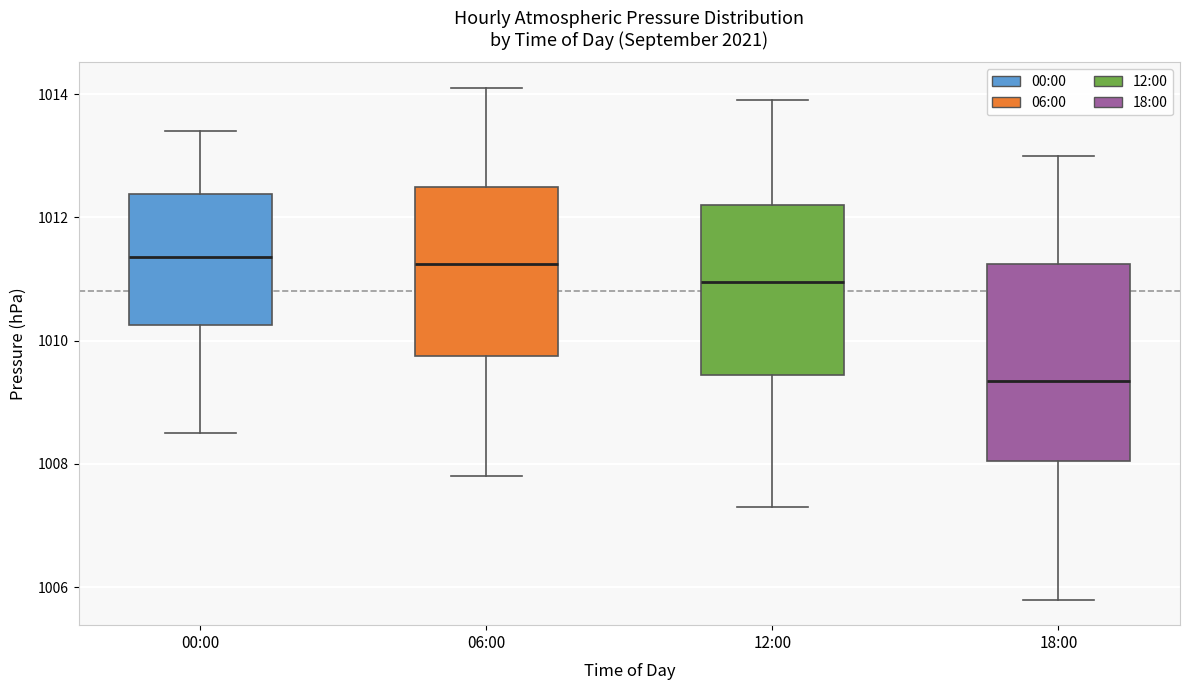

Reading left to right, read every box against the y-axis: the position of its median line, the range the box covers, and the ends of its whiskers. The values are not printed on the chart, so give them approximately, as read against the axis.

00:00: median 1011.4, box 1010.2 to 1012.4, whiskers 1008.6 to 1013.4
06:00: median 1011.2, box 1009.8 to 1012.6, whiskers 1007.8 to 1014.2
12:00: median 1011.0, box 1009.4 to 1012.2, whiskers 1007.4 to 1014.0
18:00: median 1009.4, box 1008.0 to 1011.2, whiskers 1005.8 to 1013.0